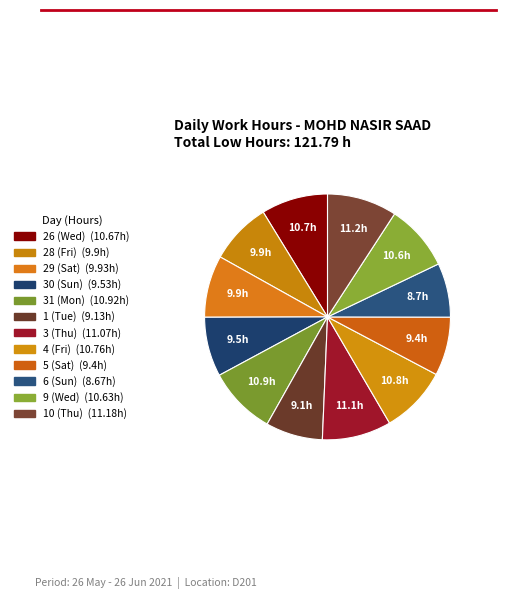

Count the number of slices in the pie.

12